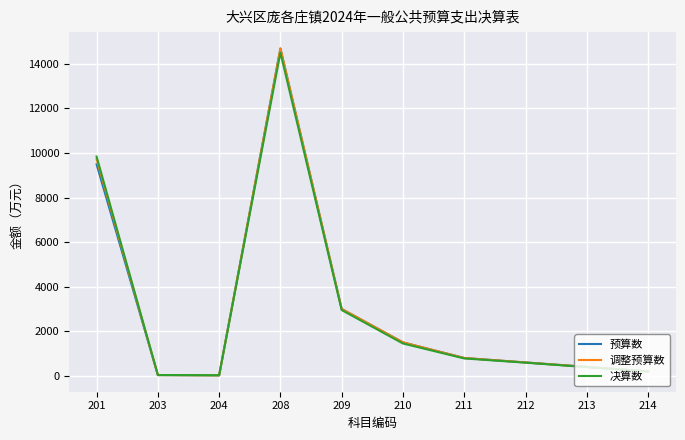

What is the total value across all series at 201?

29050.9